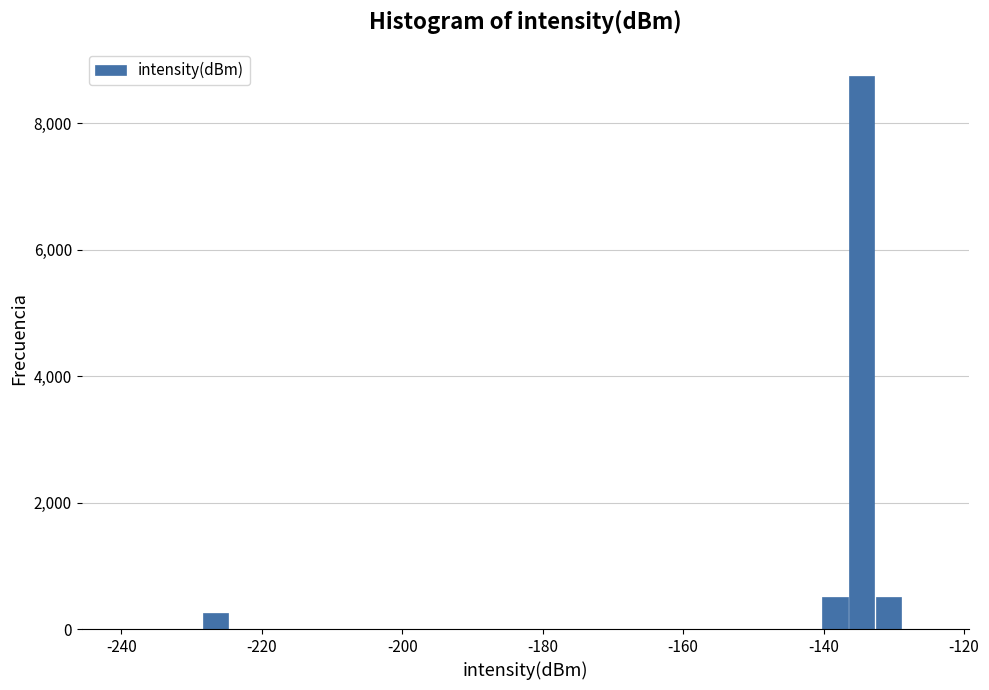

Read against the x-axis, roughly where is the centre of the tallest bar?

-134